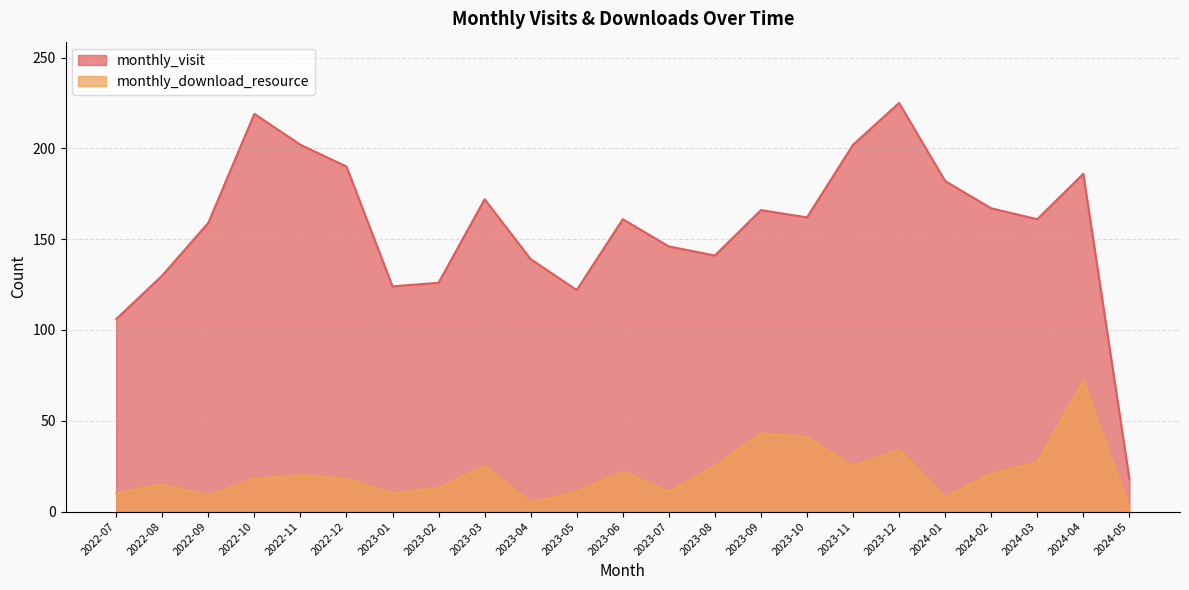

Reading right to left, list all the values displayed in this chart.

monthly_visit: 2024-05=18	2024-04=186	2024-03=161	2024-02=167	2024-01=182	2023-12=225	2023-11=202	2023-10=162	2023-09=166	2023-08=141	2023-07=146	2023-06=161	2023-05=122	2023-04=139	2023-03=172	2023-02=126	2023-01=124	2022-12=190	2022-11=202	2022-10=219	2022-09=159	2022-08=130	2022-07=106
monthly_download_resource: 2024-05=2	2024-04=72	2024-03=27	2024-02=21	2024-01=8	2023-12=34	2023-11=25	2023-10=41	2023-09=43	2023-08=25	2023-07=11	2023-06=22	2023-05=11	2023-04=5	2023-03=25	2023-02=13	2023-01=10	2022-12=18	2022-11=20	2022-10=18	2022-09=9	2022-08=15	2022-07=10